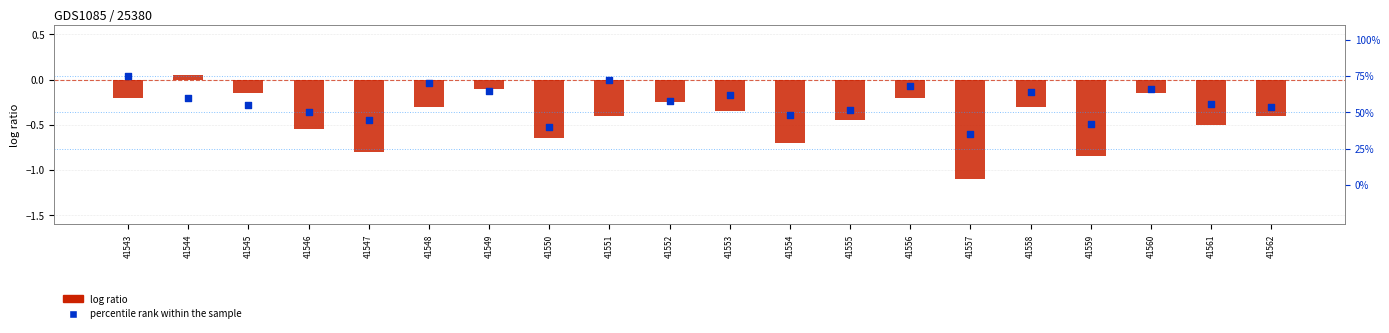

What are all the series names shown in the legend?

log ratio, percentile rank within the sample